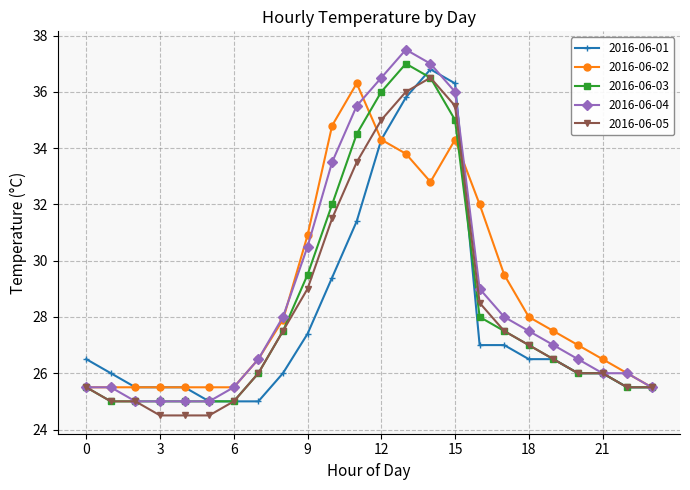

What is the value of the 2016-06-01 point at the 10th from the left?

27.4